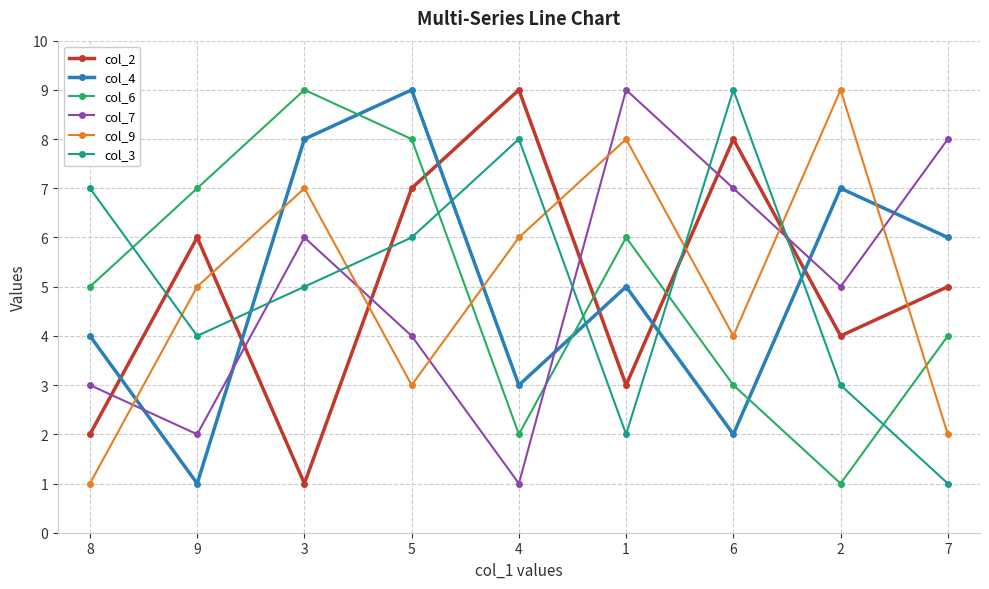

What are all the series names shown in the legend?

col_2, col_4, col_6, col_7, col_9, col_3